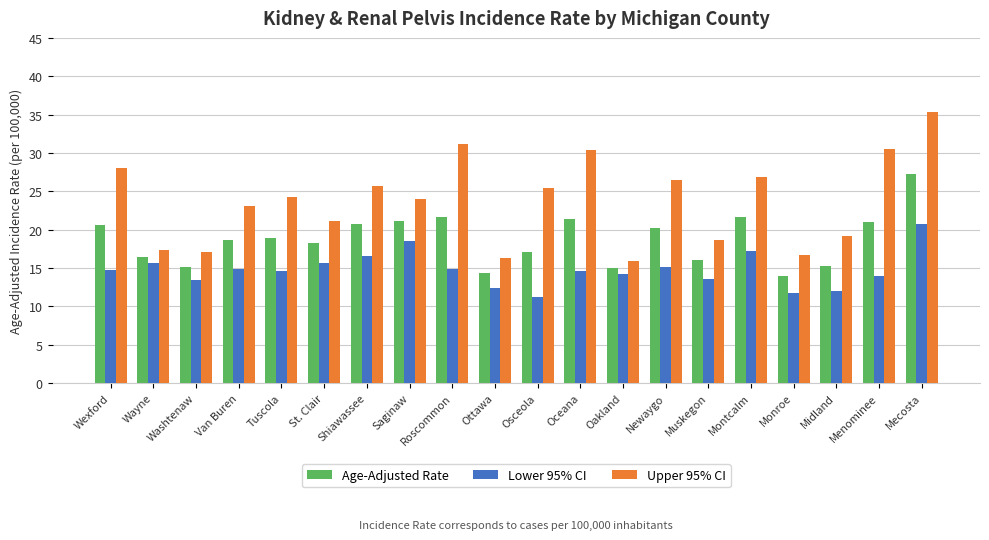

List the series in order of their overall mean, highest first.

Upper 95% CI, Age-Adjusted Rate, Lower 95% CI